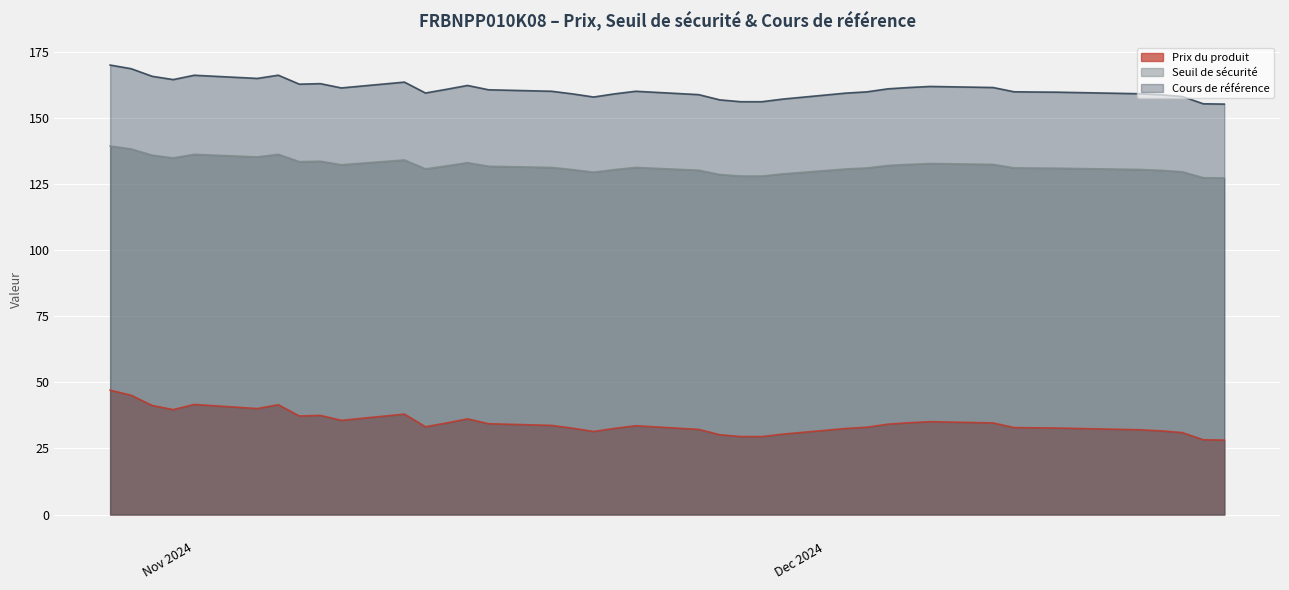

How many categories are shown in the chart?

39